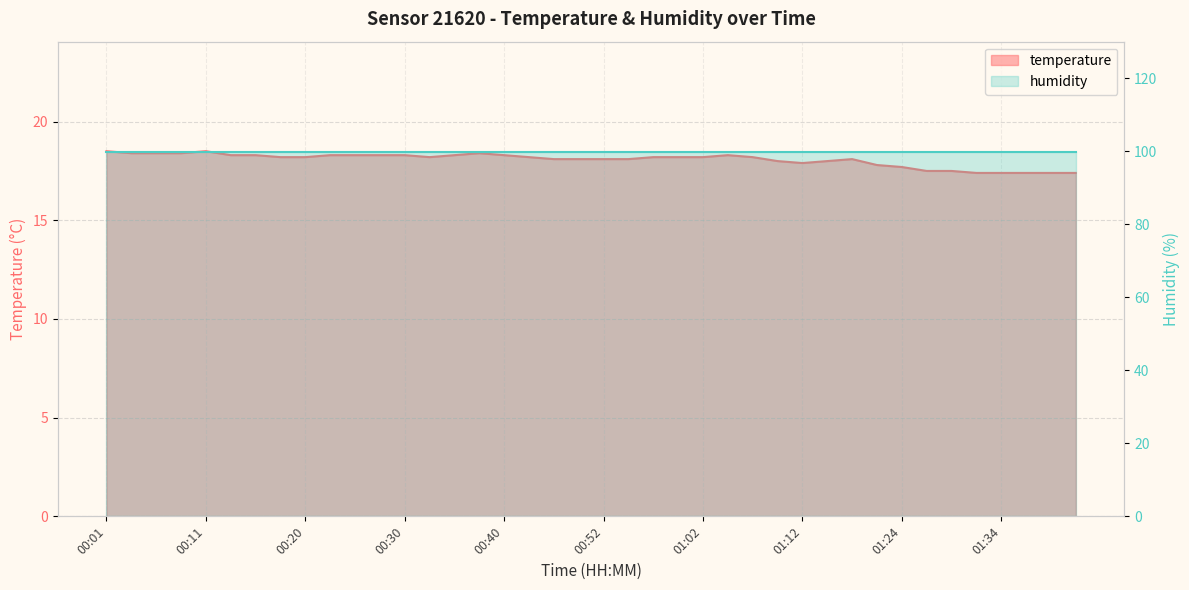

True or false: the data shows 26.1 at 01:17.

False